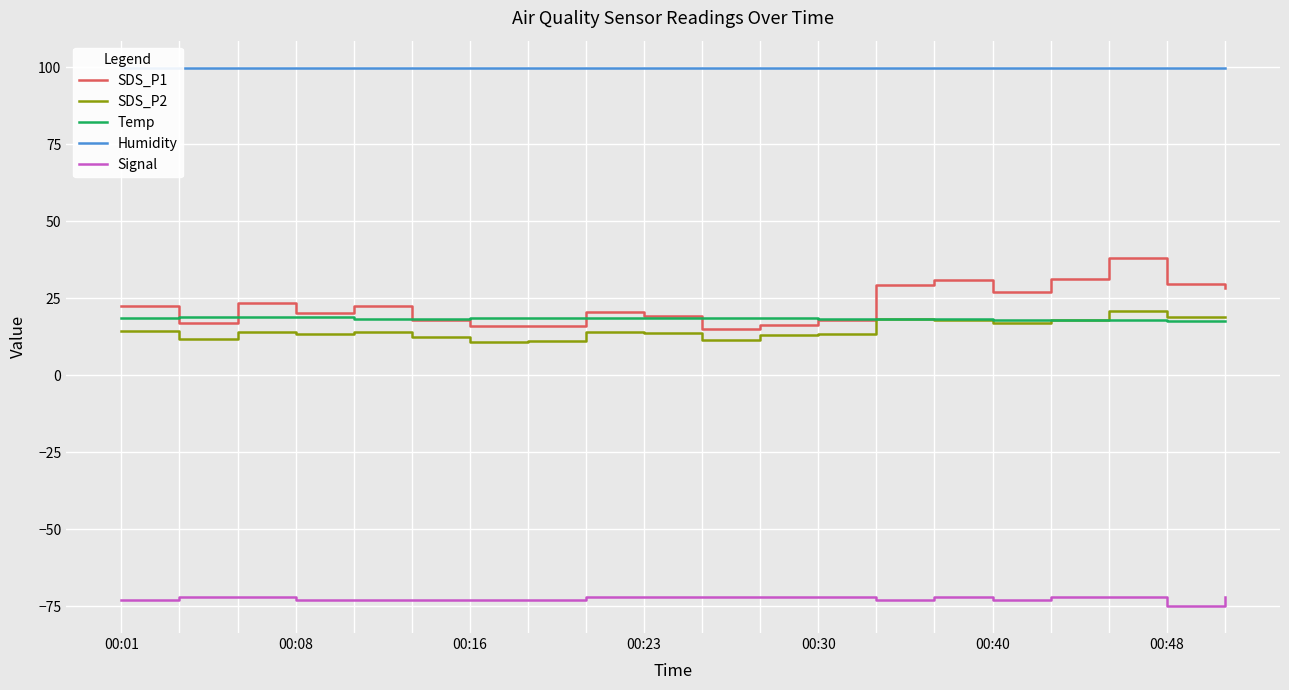

At which category does Temp reach its first local valley?

10